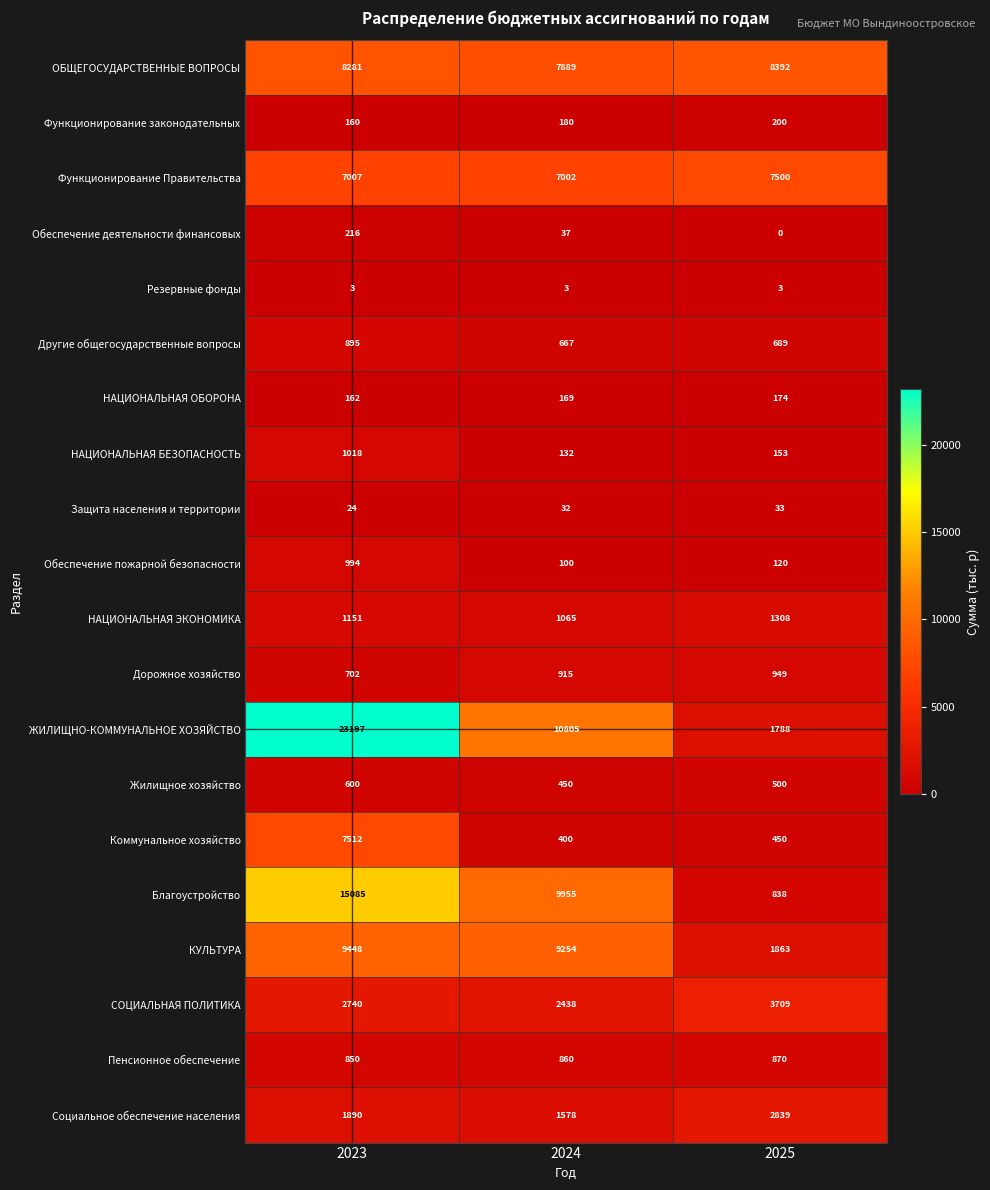

True or false: СОЦИАЛЬНАЯ ПОЛИТИКА has a value of 5215 at 2025.

False